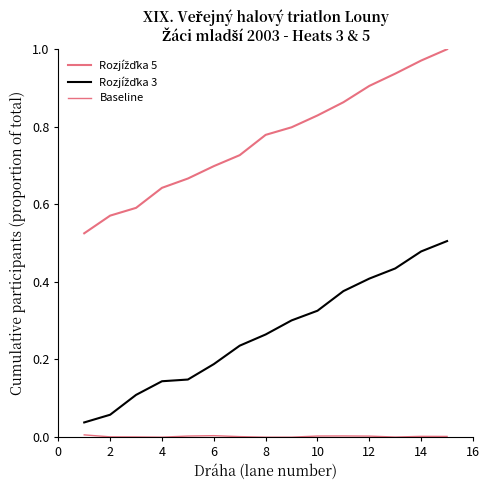

How many lines are shown in the chart?

3